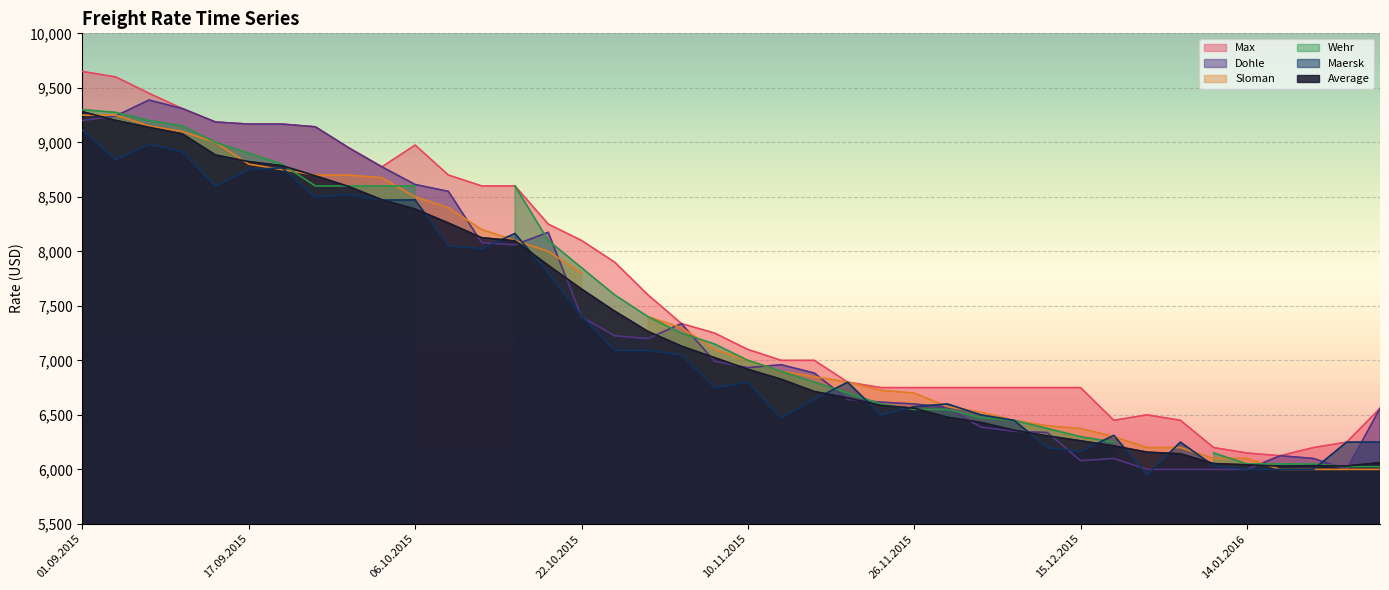

The value of Average at 01.09.2015 is 2843. True or false?

False